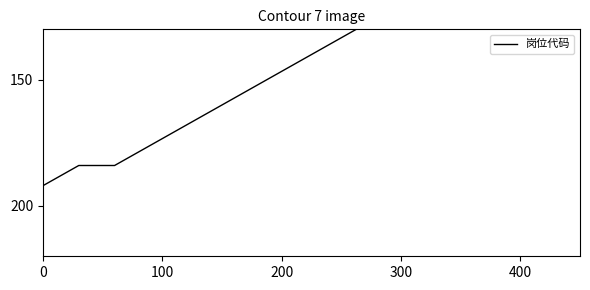

Count the number of data series in this chart.

1